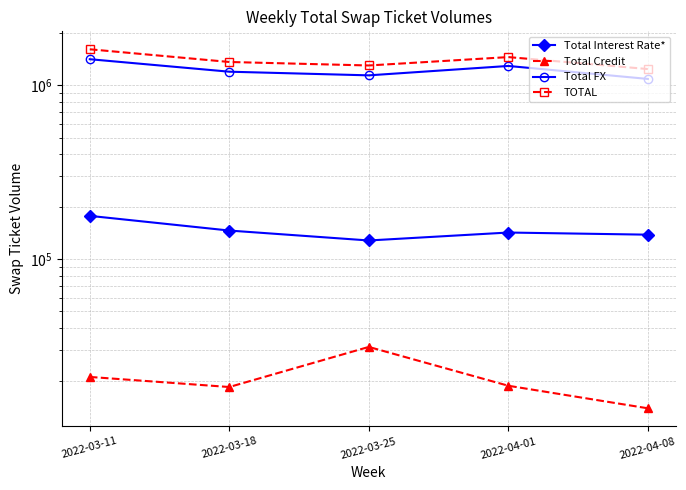

True or false: Total Interest Rate* and Total Credit intersect in this chart.

False